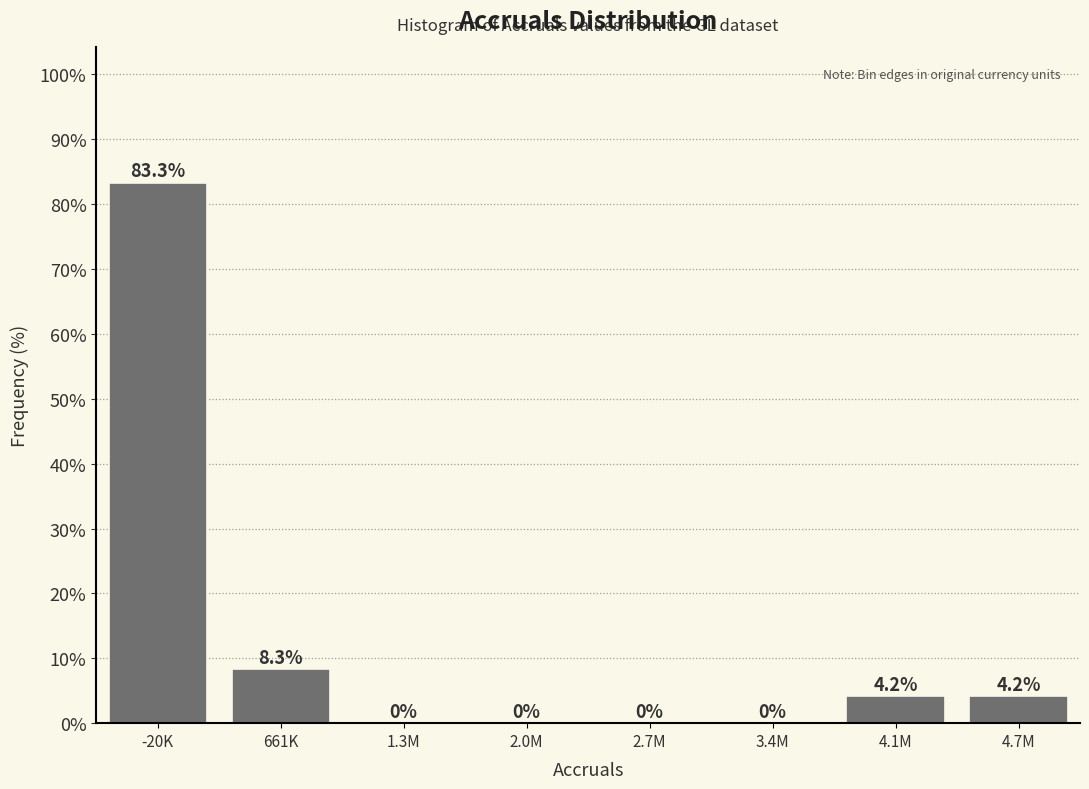

Reading left to right, extract all data points from this chart.

-20K=83.3	661K=8.3	1.3M=0.0	2.0M=0.0	2.7M=0.0	3.4M=0.0	4.1M=4.2	4.7M=4.2